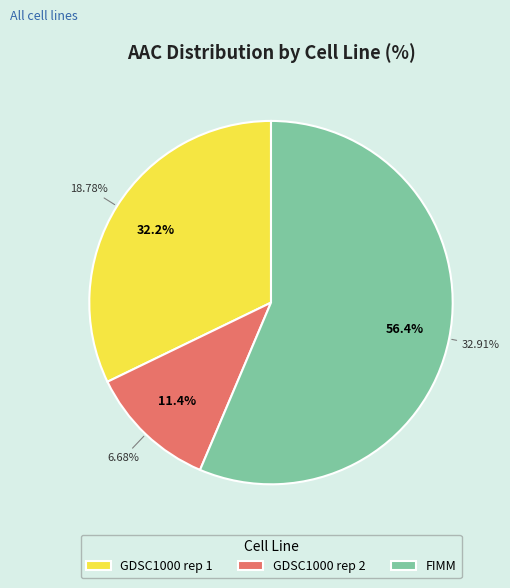

Does GDSC1000 rep 2 represent more than half of the total?

No